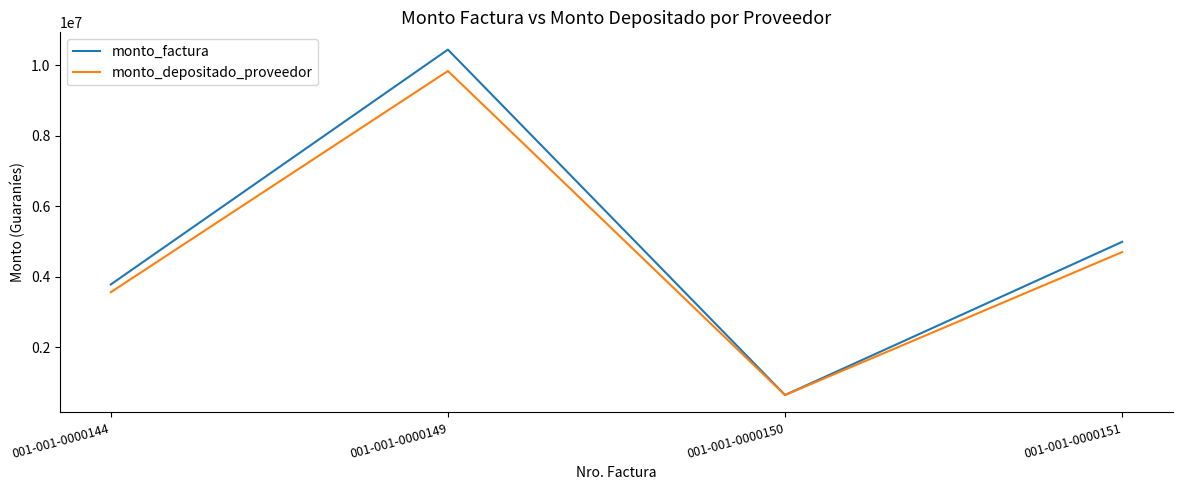

At which category does the chart reach its minimum across all series?

001-001-0000150